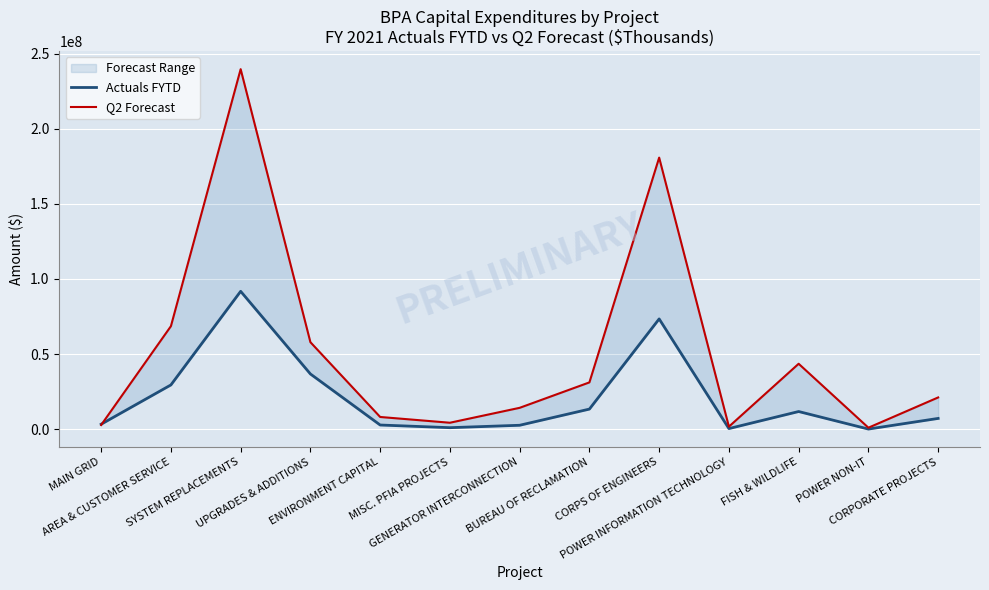

What is the label of the 11th point from the right?

SYSTEM REPLACEMENTS